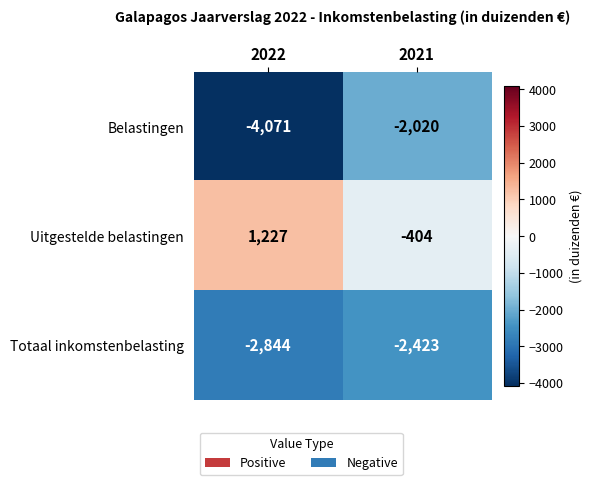

What is the total value across all series at 2022?

-5688